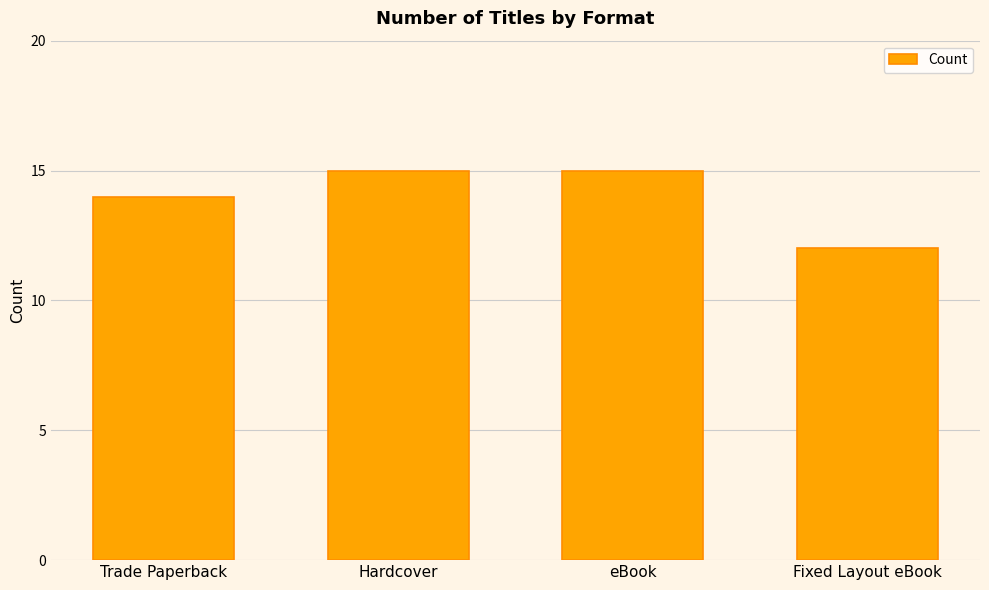

What is the change in value from Trade Paperback to Hardcover?

+1